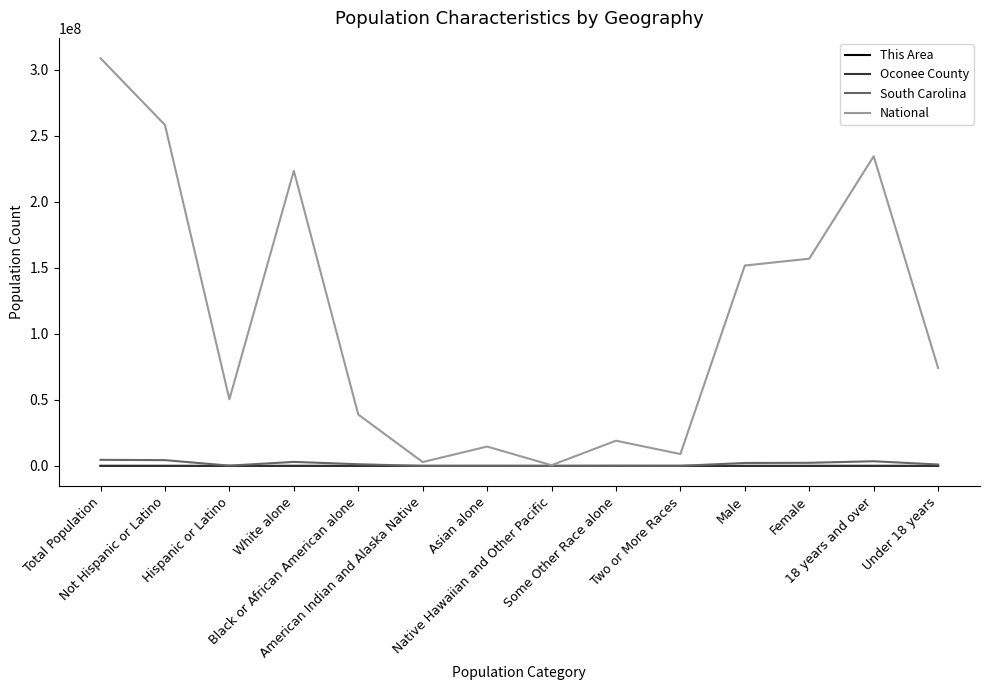

Which series has the widest spread of values?

National